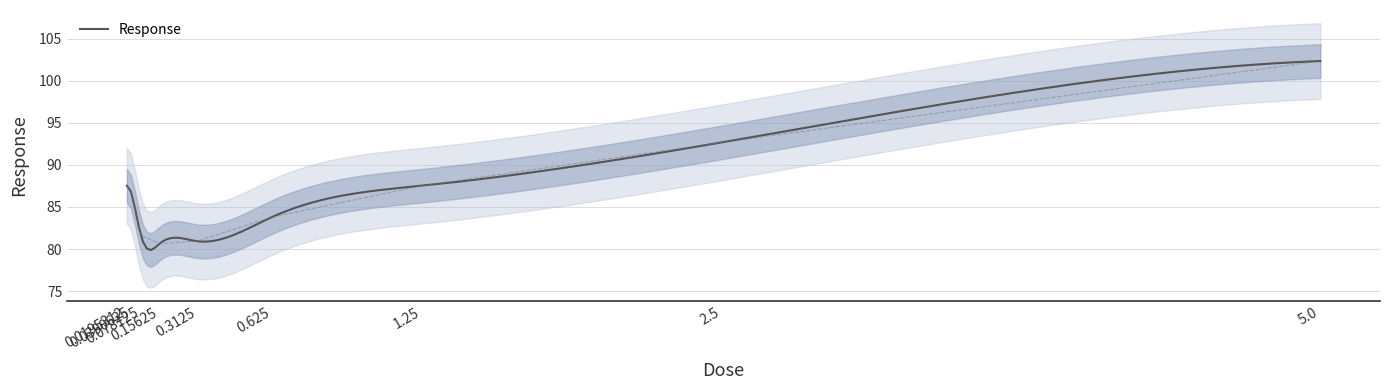

Count the number of data series in this chart.

1